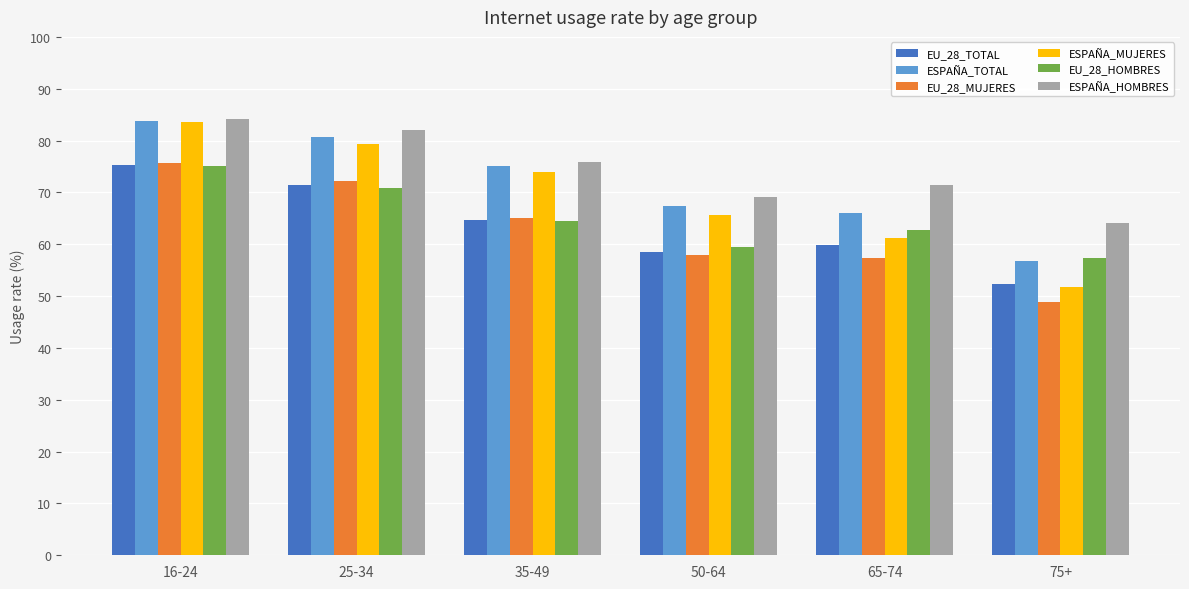

How many values in the EU_28_HOMBRES series are below 64?

3